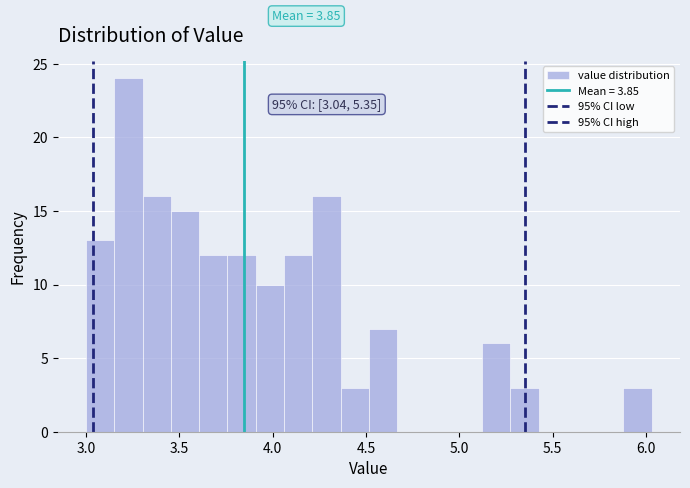

Read against the x-axis, roughly where is the centre of the tallest bar?

3.25